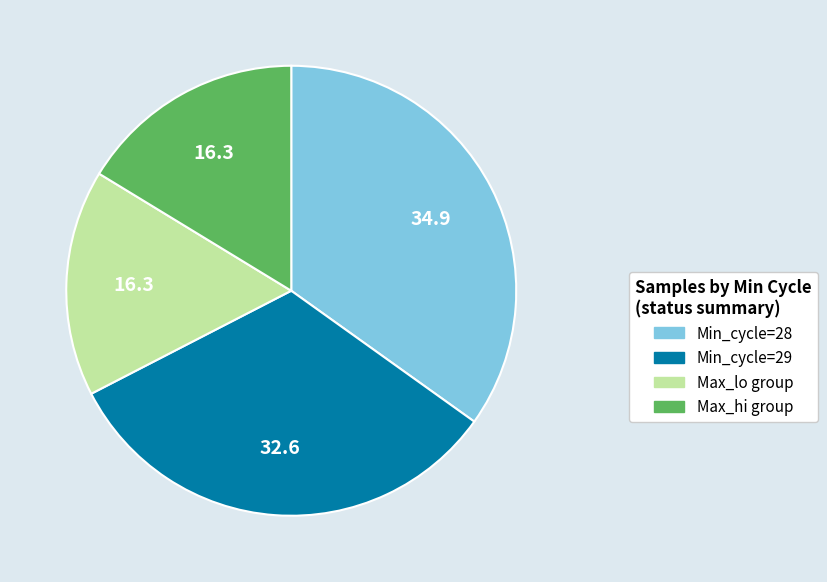

Does any single category account for the majority?

No